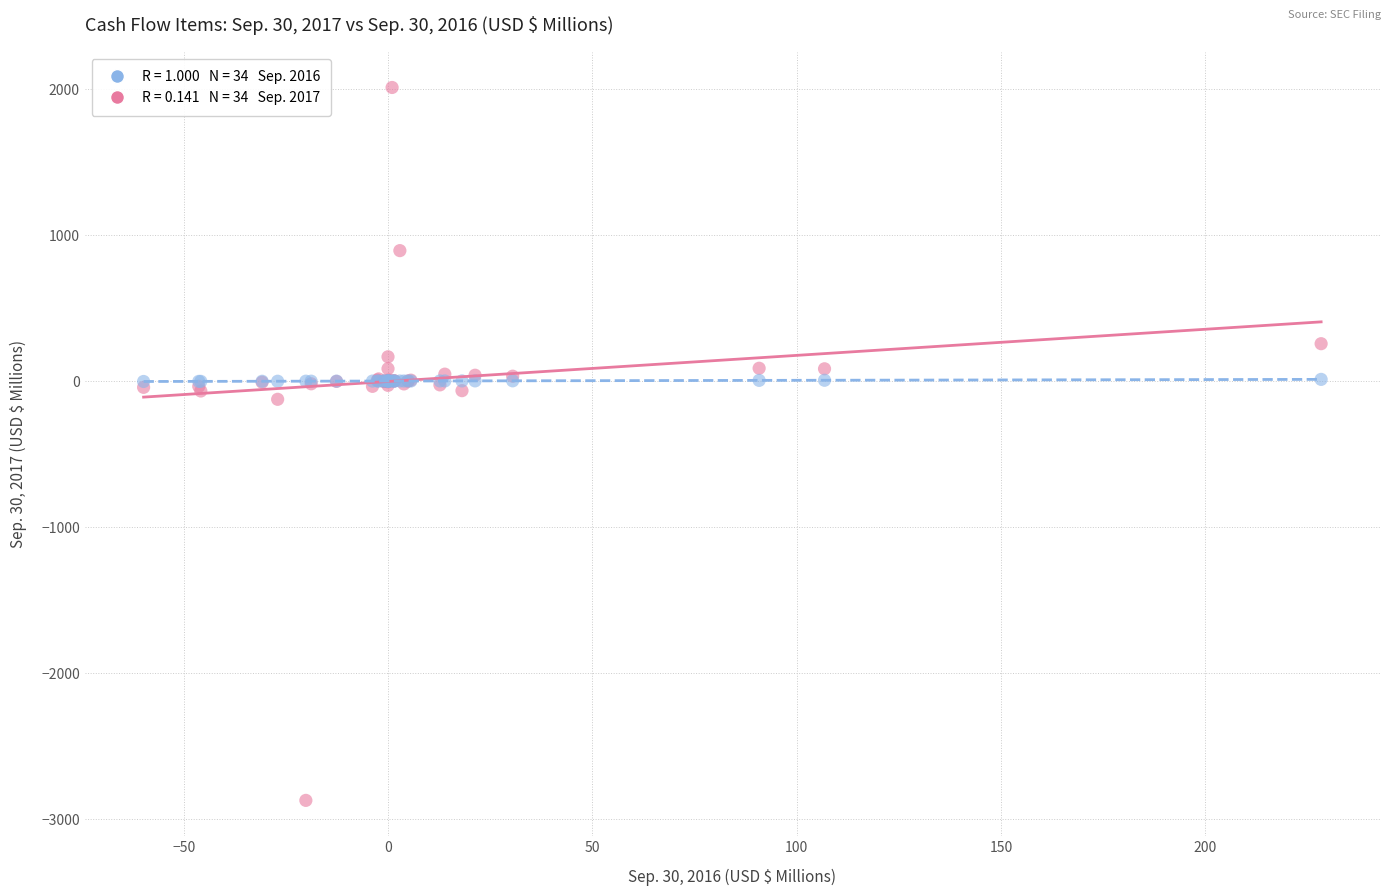

Across all series, what Y value is closest to -430?

-125.1